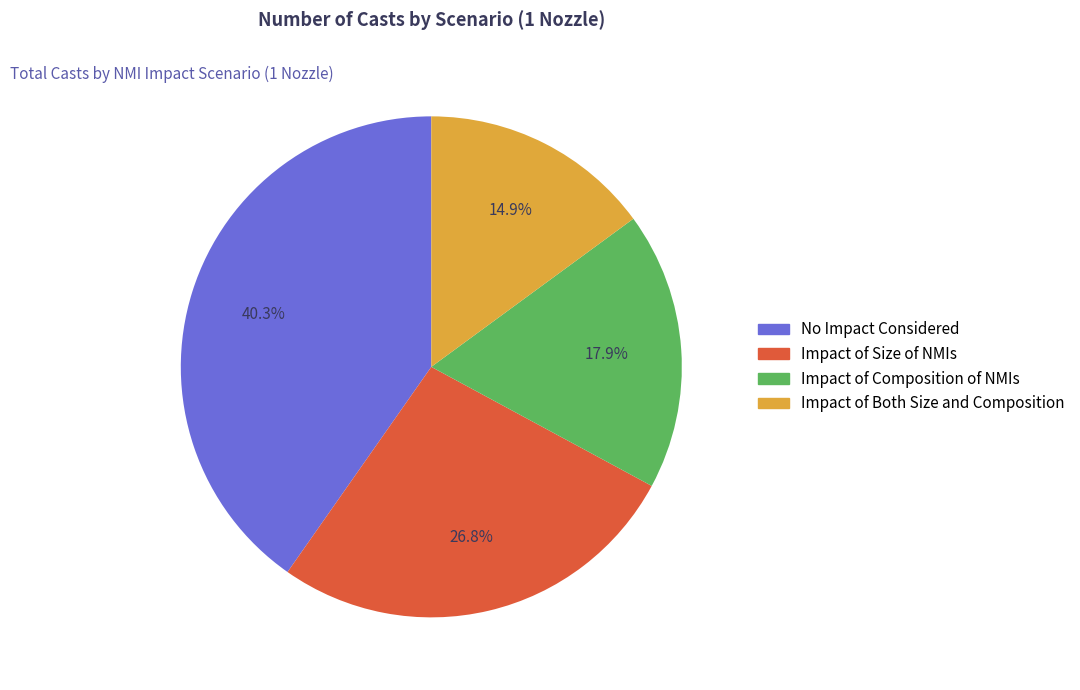

Which category has the smallest portion of the pie?

Impact of Both Size and Composition